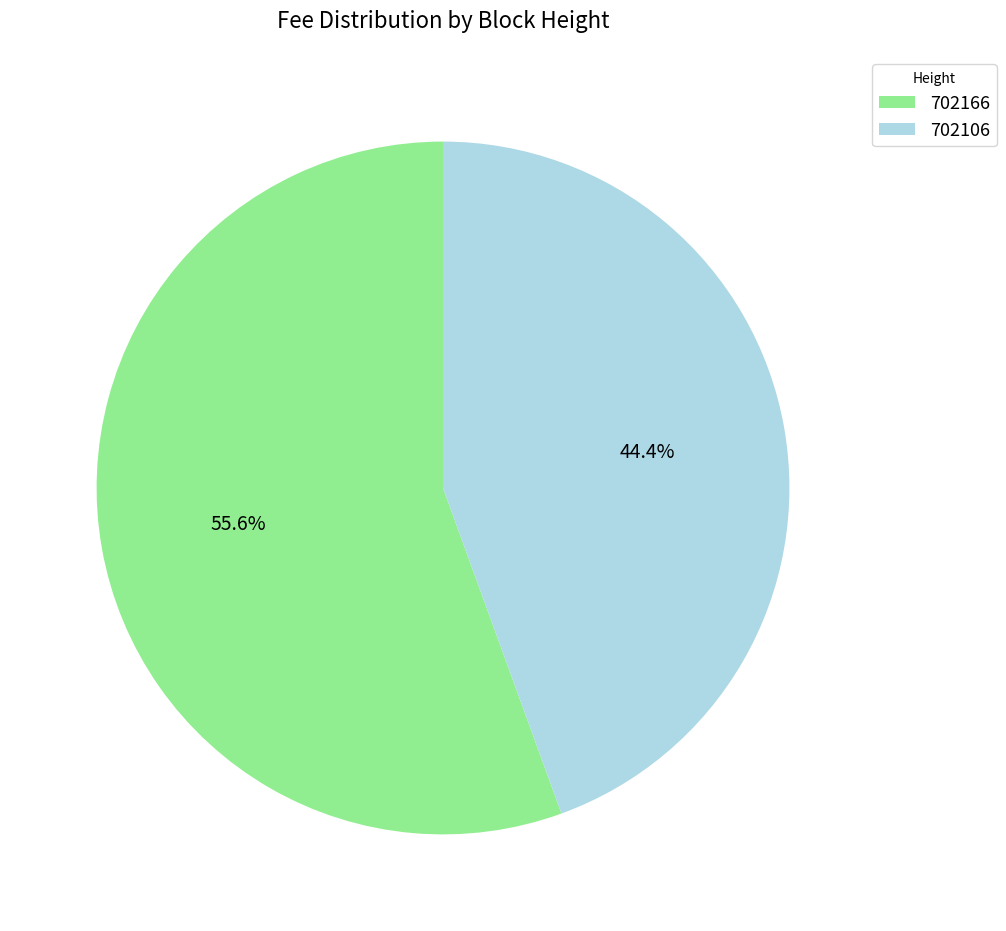

Rank the categories by value from lowest to highest.

702106, 702166